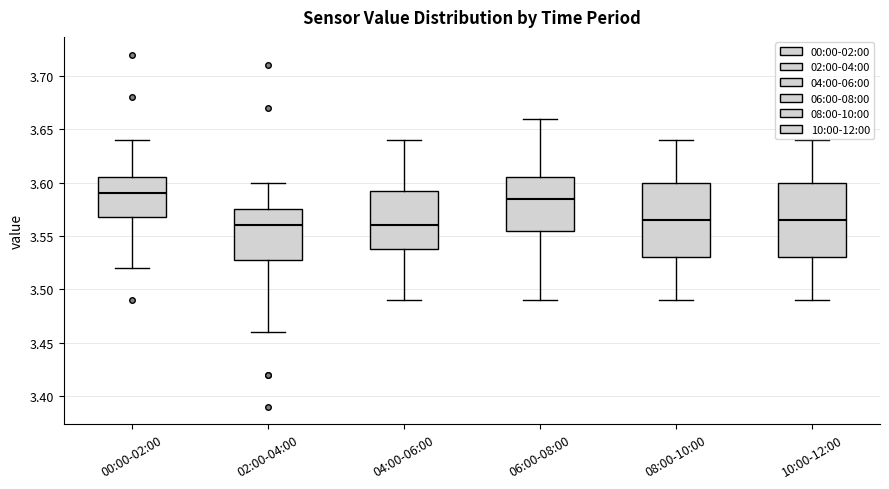

Reading left to right, transcribe this box plot: for each box, give where its median line is, the range the box spans, and where its two whiskers end, as read against the y-axis. The values are not printed on the chart, so give them approximately, as read against the axis.

00:00-02:00: median 3.590, box 3.570 to 3.605, whiskers 3.520 to 3.640
02:00-04:00: median 3.560, box 3.530 to 3.575, whiskers 3.460 to 3.600
04:00-06:00: median 3.560, box 3.540 to 3.595, whiskers 3.490 to 3.640
06:00-08:00: median 3.585, box 3.555 to 3.605, whiskers 3.490 to 3.660
08:00-10:00: median 3.565, box 3.530 to 3.600, whiskers 3.490 to 3.640
10:00-12:00: median 3.565, box 3.530 to 3.600, whiskers 3.490 to 3.640